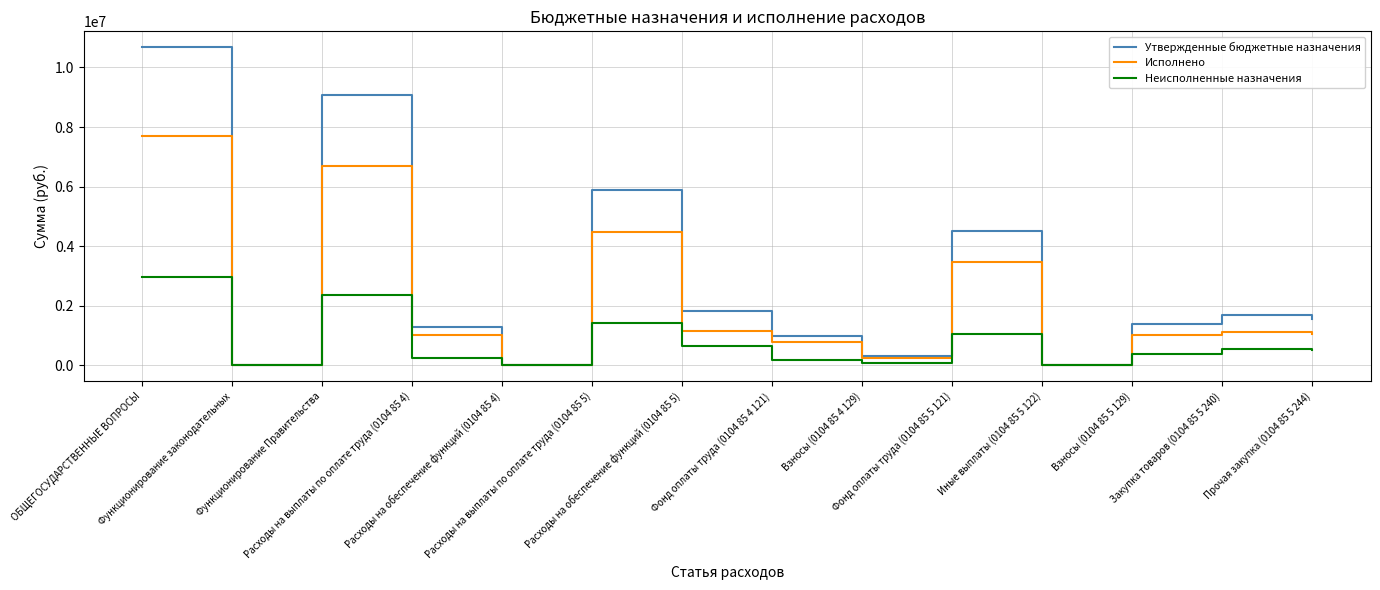

Rank the series by their average value, from lowest to highest.

Неисполненные назначения, Исполнено, Утвержденные бюджетные назначения